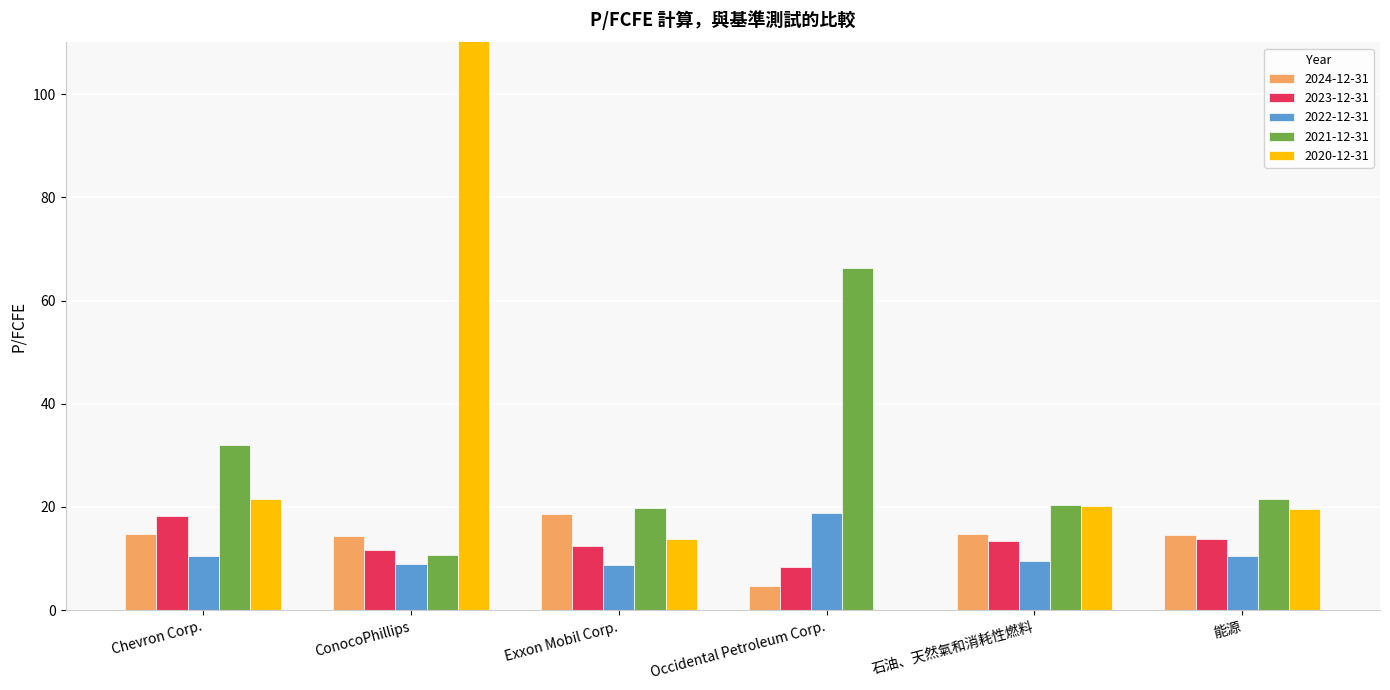

What is the average value of the 2022-12-31 series?

11.2